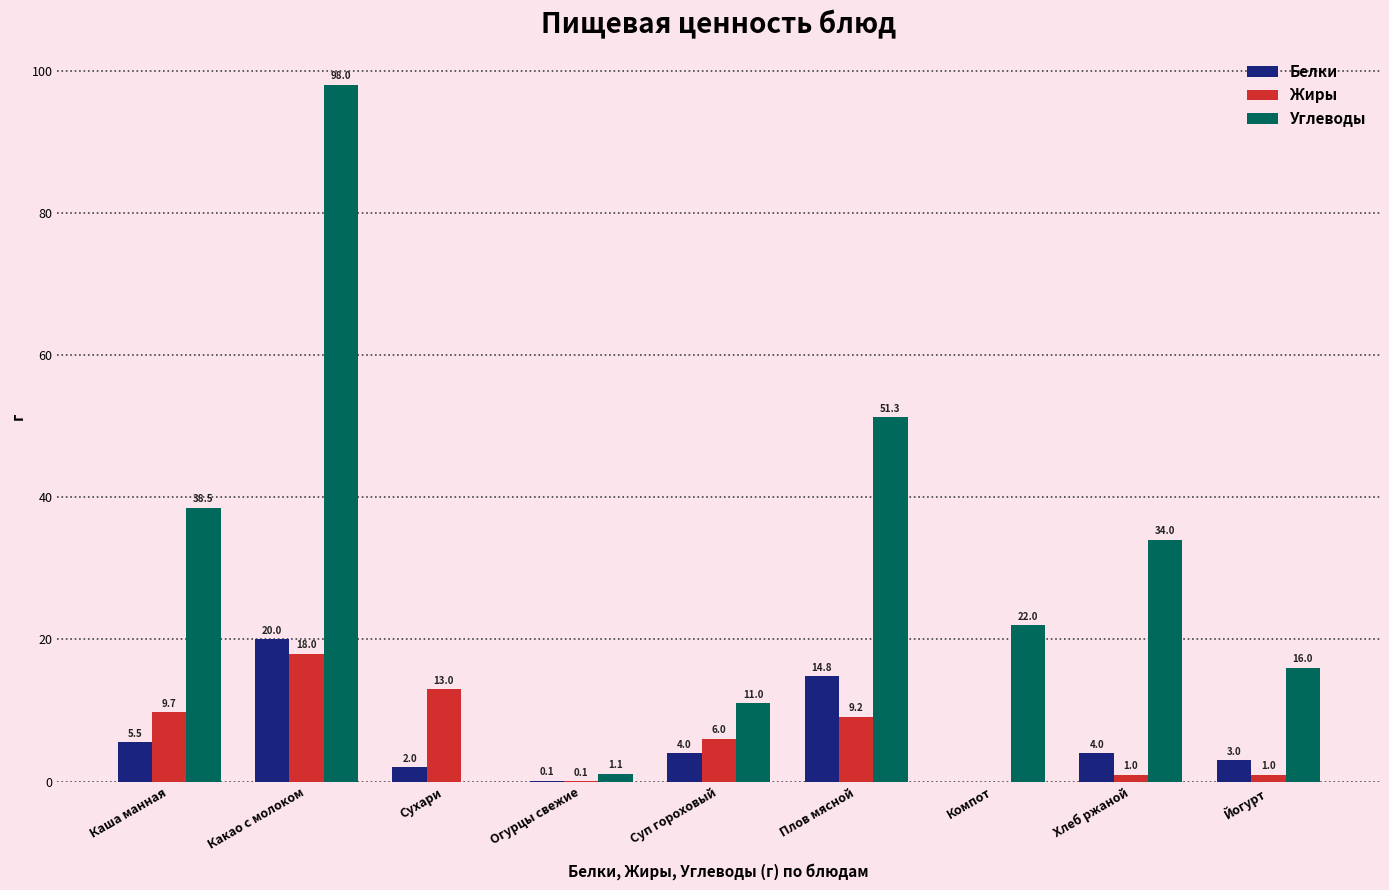

Which series has the largest total across all categories?

Углеводы